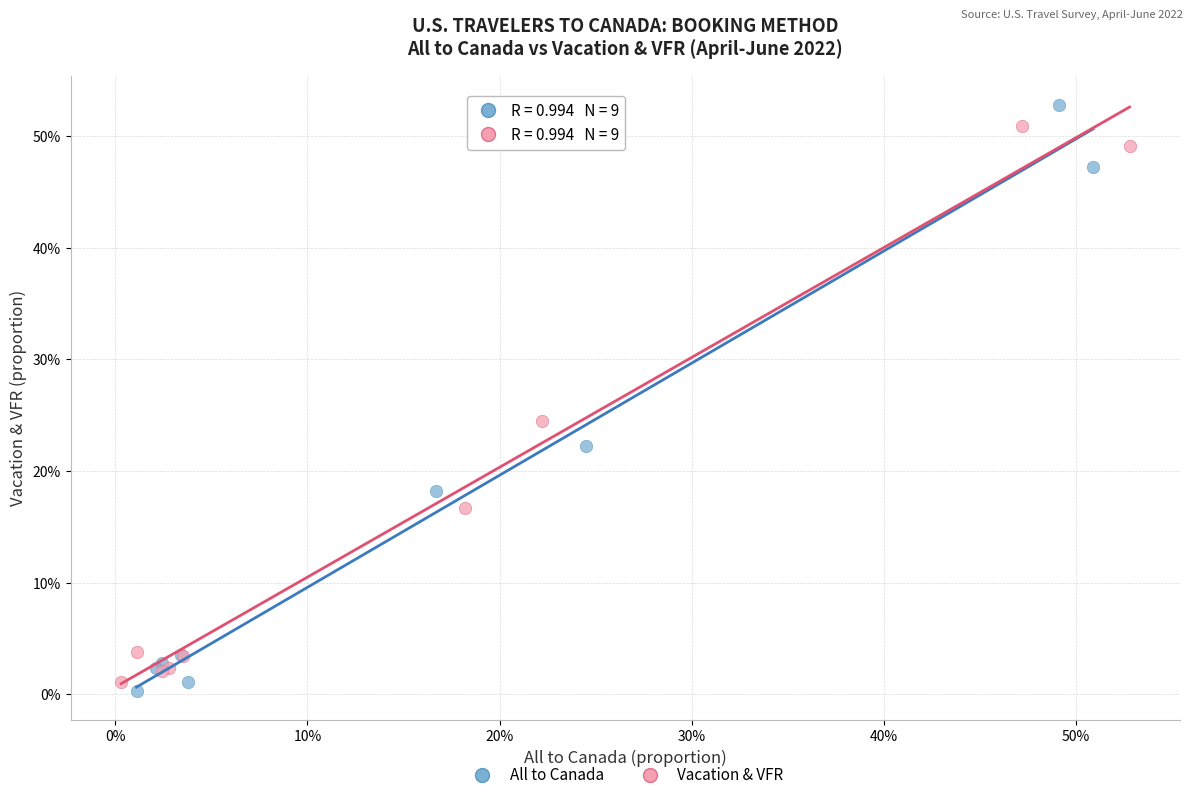

Which series contains the lowest Y value?

All to Canada